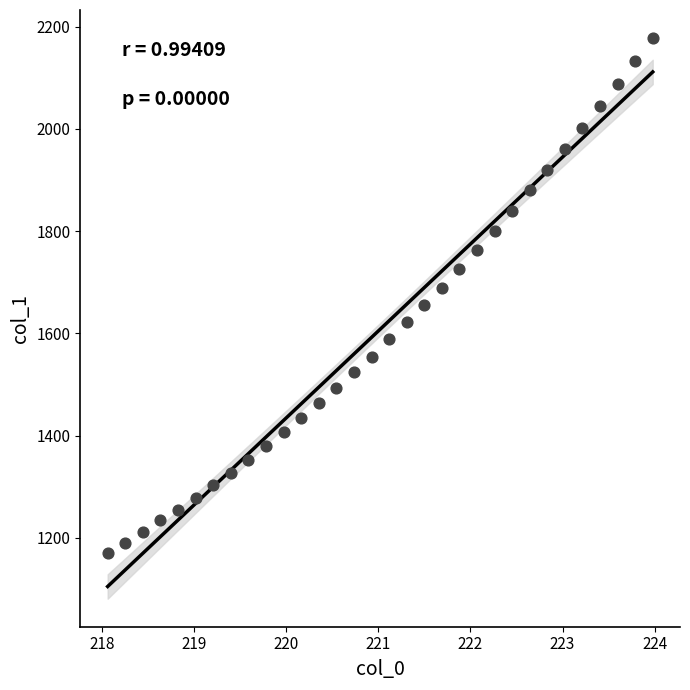

What is the range of Y values (max minus min)?

1007.1